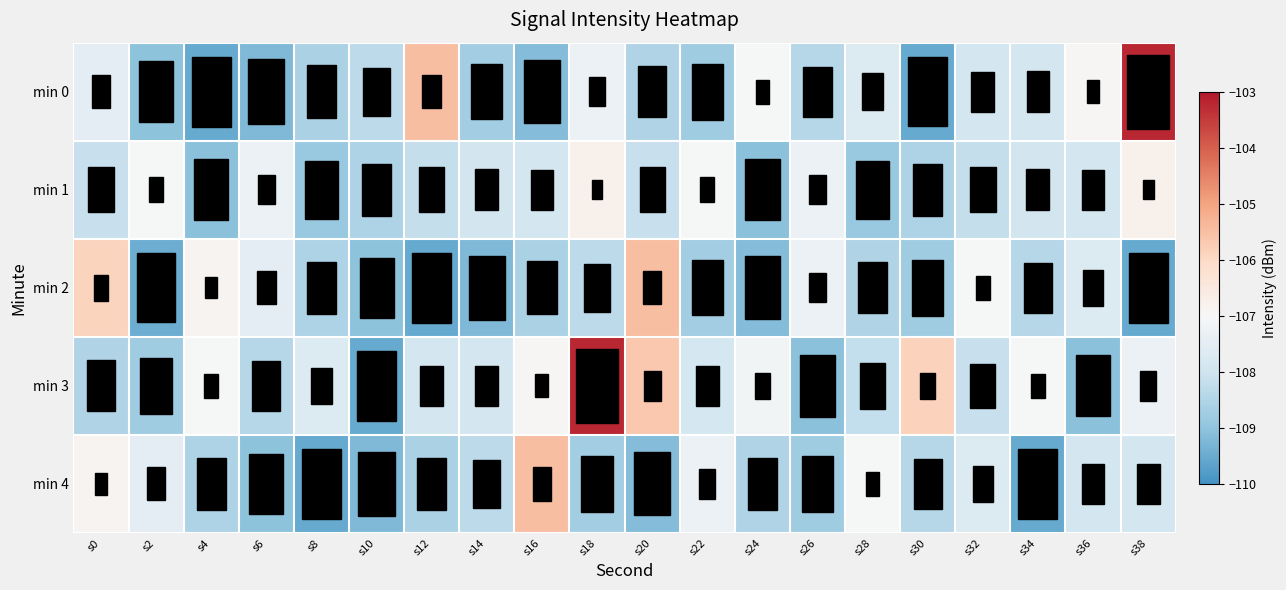

What is the greatest value displayed?

-103.2